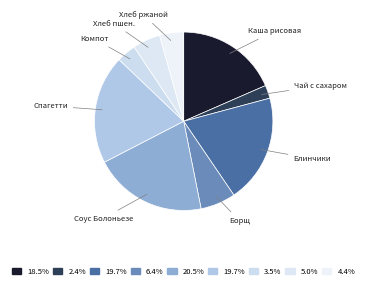

Count the number of slices in the pie.

9